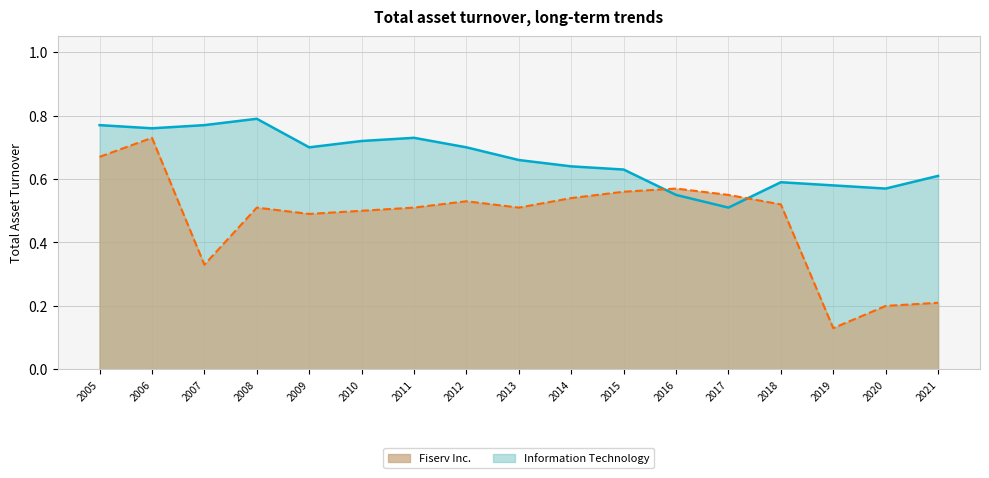

Which series has the largest total across all categories?

Information Technology